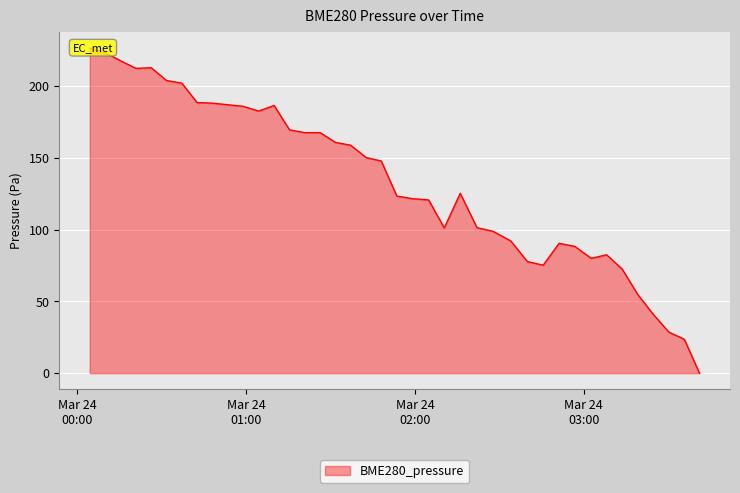

Which has a higher value, 2023/03/24 01:53:34 or 2023/03/24 02:39:59?

2023/03/24 01:53:34